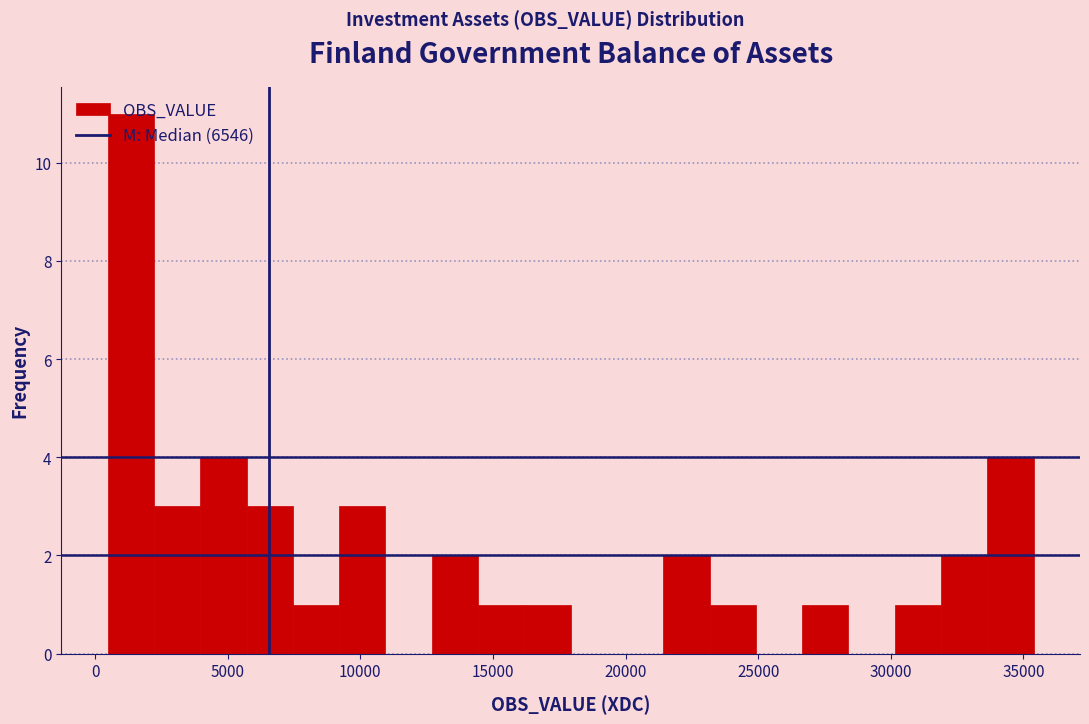

Read against the x-axis, roughly where is the centre of the tallest bar?

1500